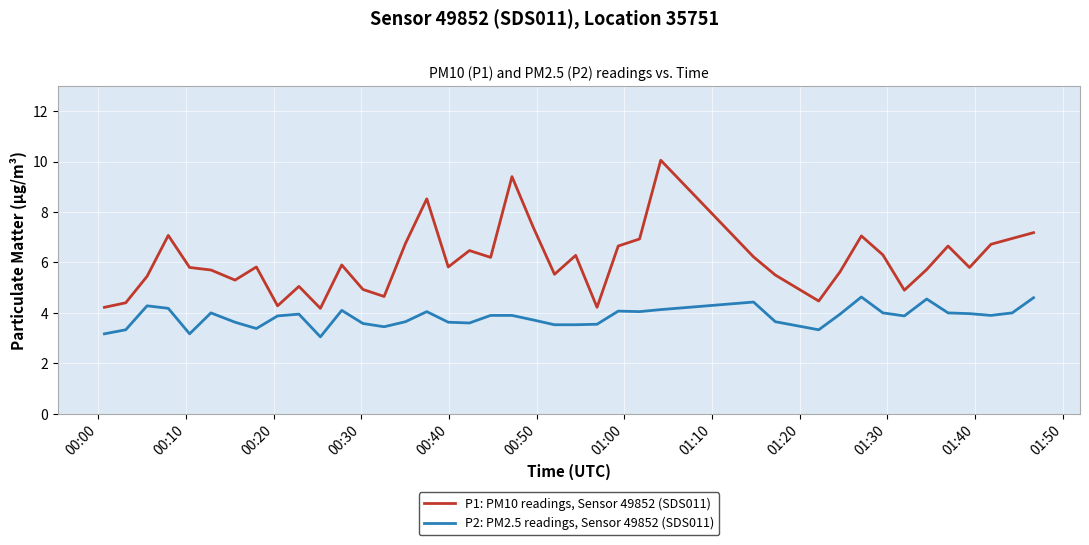

Which series has the widest spread of values?

P1: PM10 readings, Sensor 49852 (SDS011)